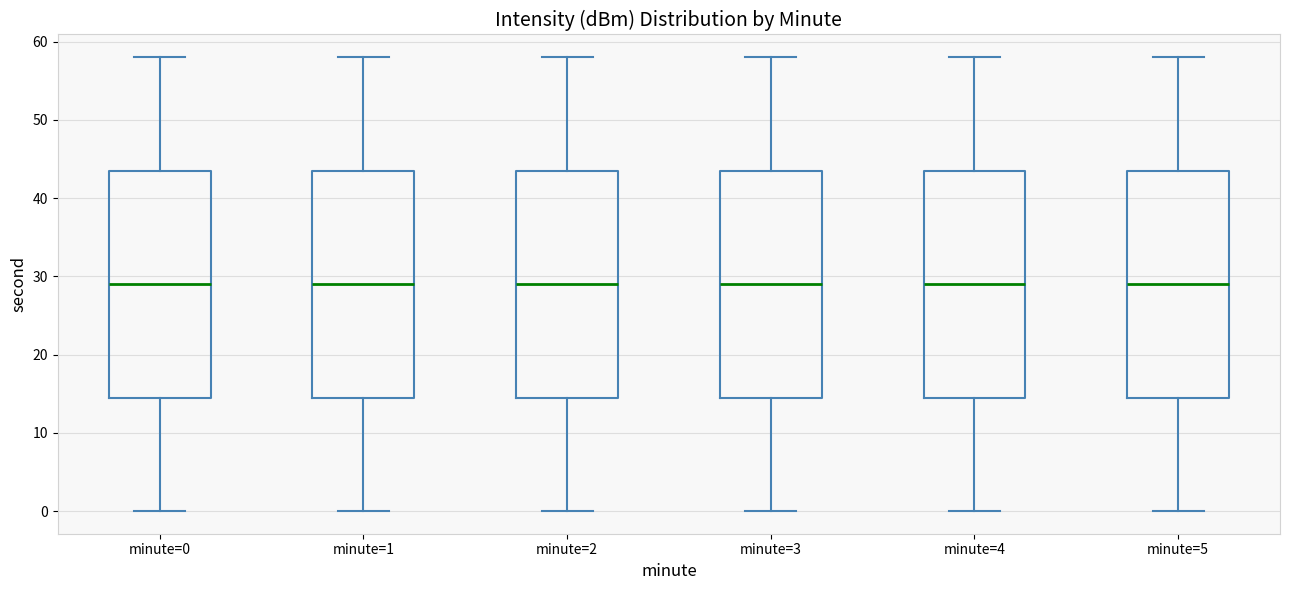

Reading left to right, read every box against the y-axis: the position of its median line, the range the box covers, and the ends of its whiskers. The values are not printed on the chart, so give them approximately, as read against the axis.

minute=0: median 29, box 15 to 44, whiskers 0 to 58
minute=1: median 29, box 15 to 44, whiskers 0 to 58
minute=2: median 29, box 15 to 44, whiskers 0 to 58
minute=3: median 29, box 15 to 44, whiskers 0 to 58
minute=4: median 29, box 15 to 44, whiskers 0 to 58
minute=5: median 29, box 15 to 44, whiskers 0 to 58